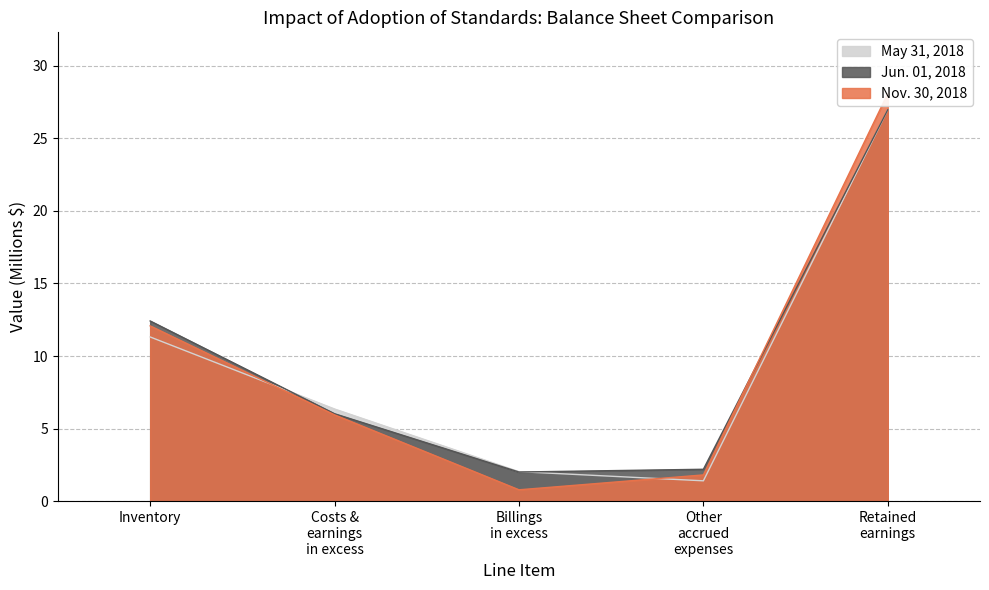

Rank the series by their maximum value, from lowest to highest.

May 31, 2018, Jun. 01, 2018, Nov. 30, 2018